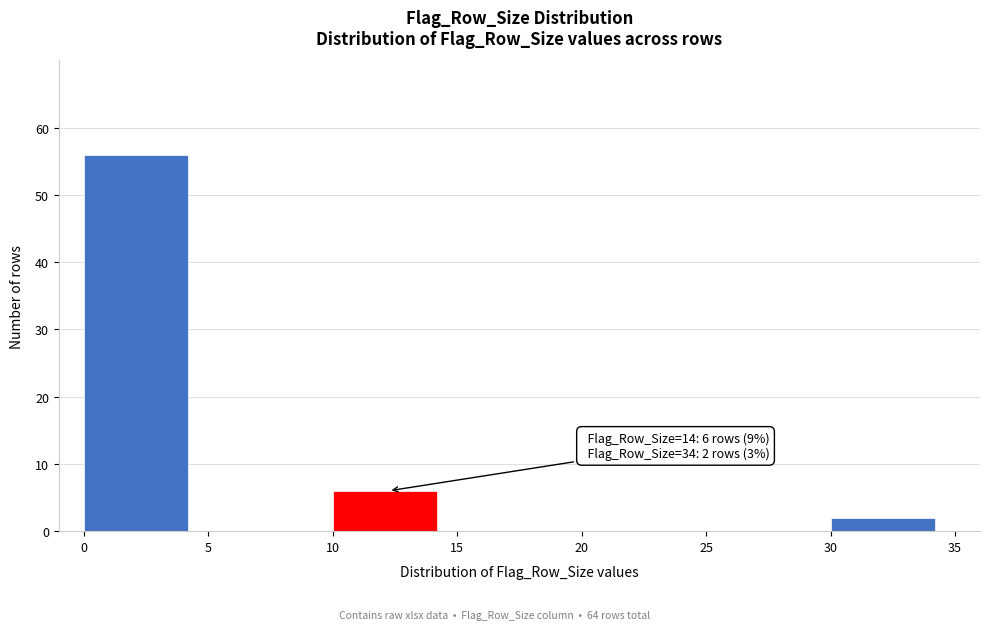

Reading left to right, what are all the values shown in this chart?

0=56	5=0	10=6	15=0	20=0	25=0	30=2